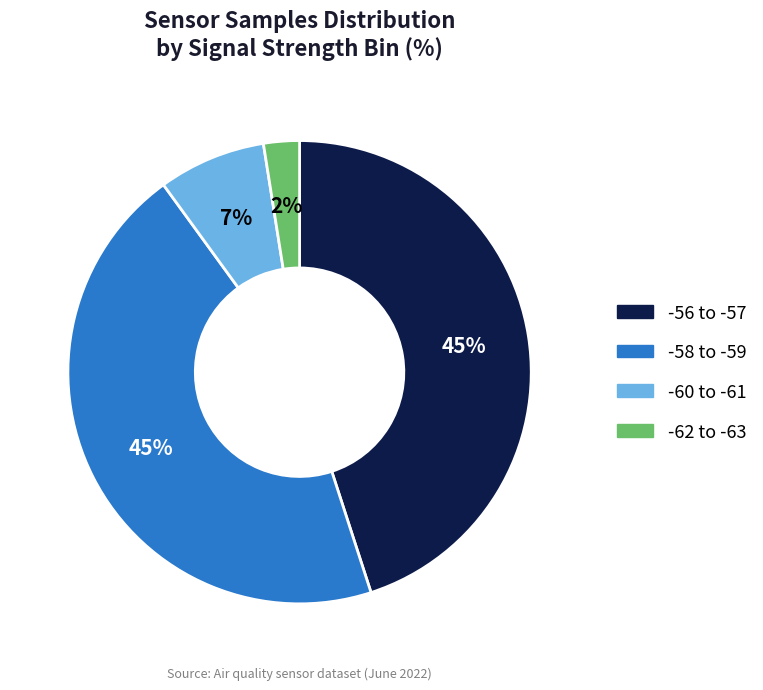

Is there a majority slice in this chart?

No